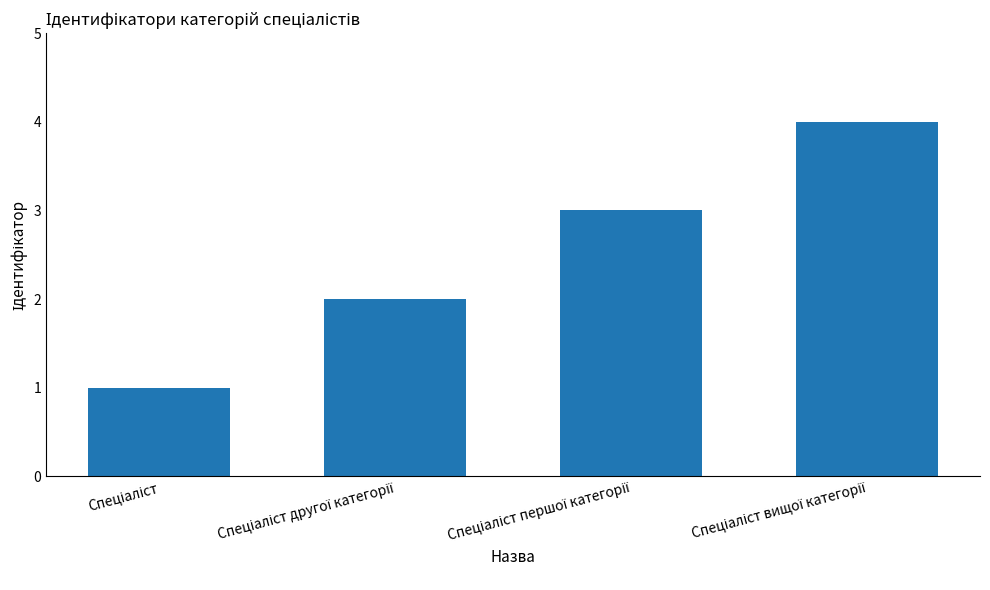

What is the sum of all values?

10